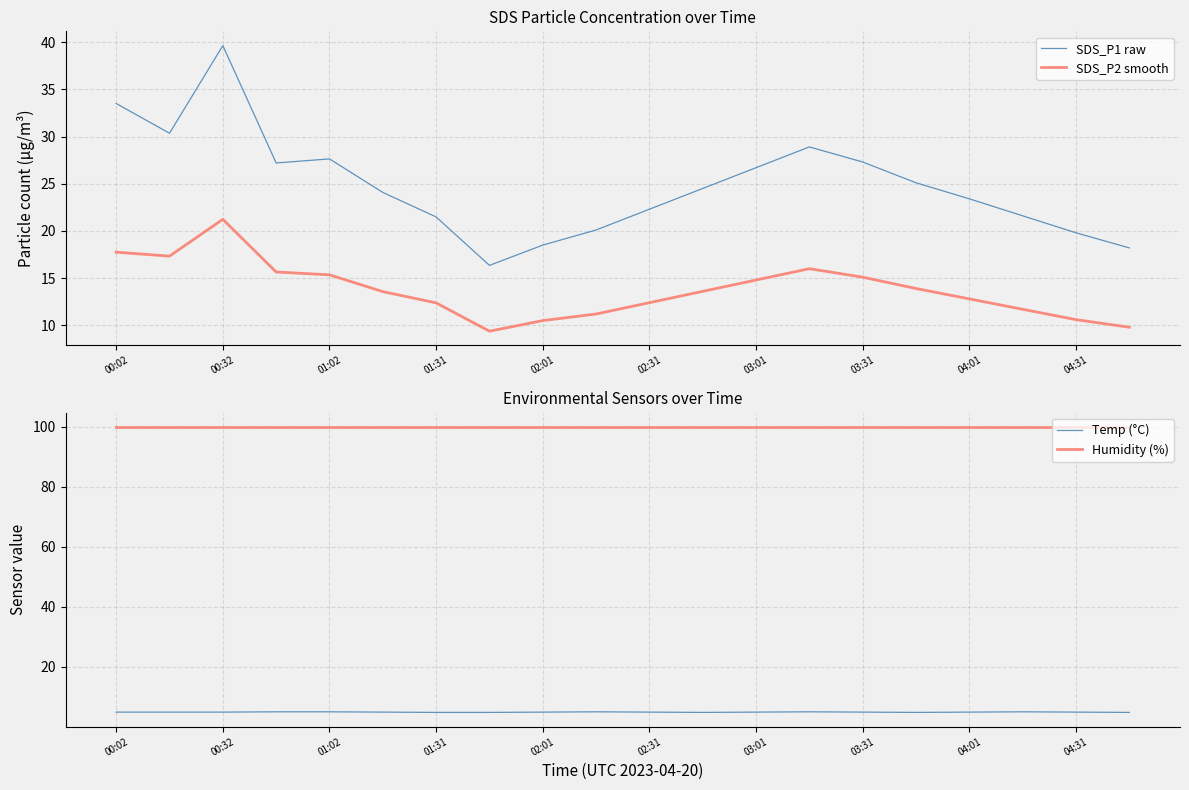

What is the sum of all SDS_P1 raw values?

496.6